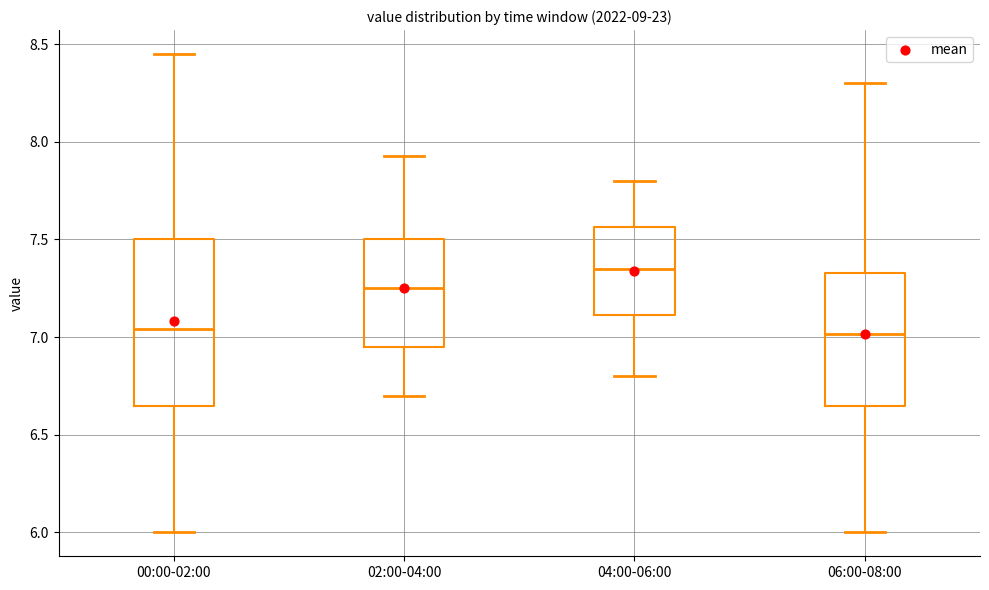

Where is the lower edge of the box for 00:00-02:00 on the y-axis? The values are not printed on the chart, so give them approximately, as read against the axis.

6.65